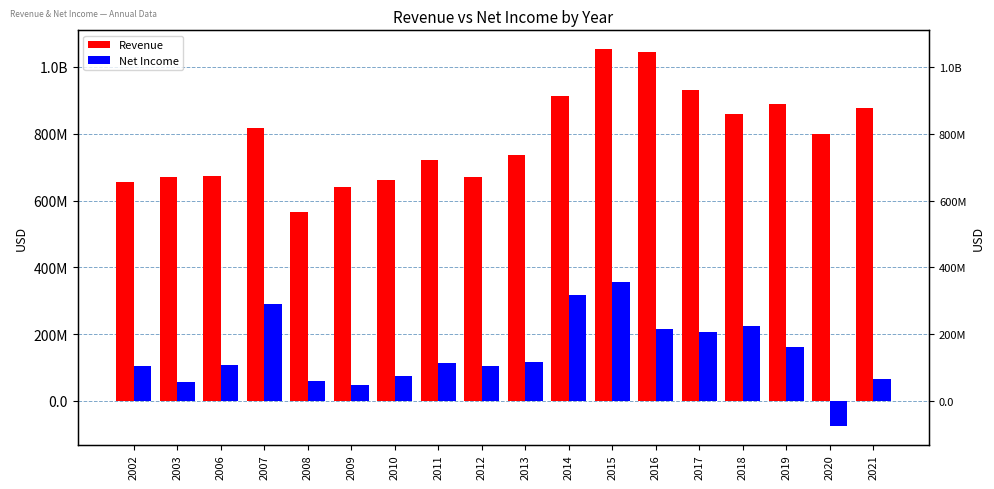

Reading left to right, what are all the values shown in this chart?

Revenue: 655000000	669000000	673000000	818000000	566000000	639000000	662000000	722000000	670000000	736000000	914000000	1053000000	1045000000	932000000	859000000	889000000	800000000	877000000
Net Income: 105000000	57000000	107000000	290000000	60000000	49000000	76000000	114000000	105000000	117000000	316000000	355000000	215000000	207000000	224000000	161000000	-74000000	67000000